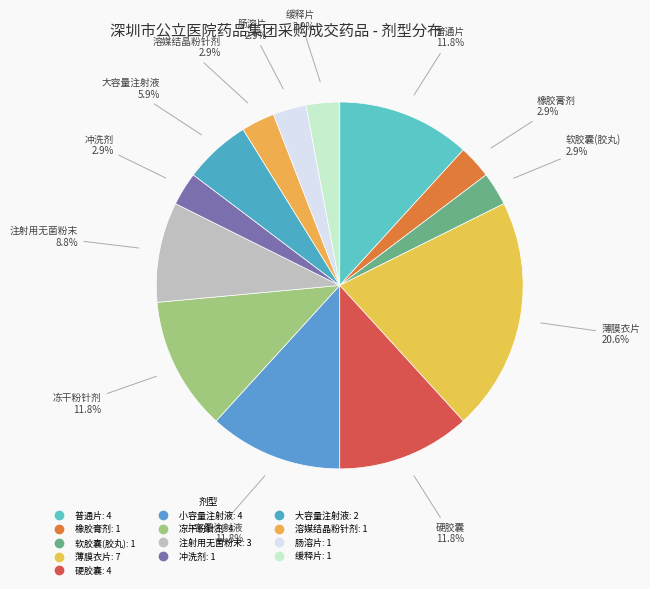

Rank the categories by value from lowest to highest.

橡胶膏剂, 软胶囊(胶丸), 冲洗剂, 溶媒结晶粉针剂, 肠溶片, 缓释片, 大容量注射液, 注射用无菌粉末, 普通片, 硬胶囊, 小容量注射液, 冻干粉针剂, 薄膜衣片